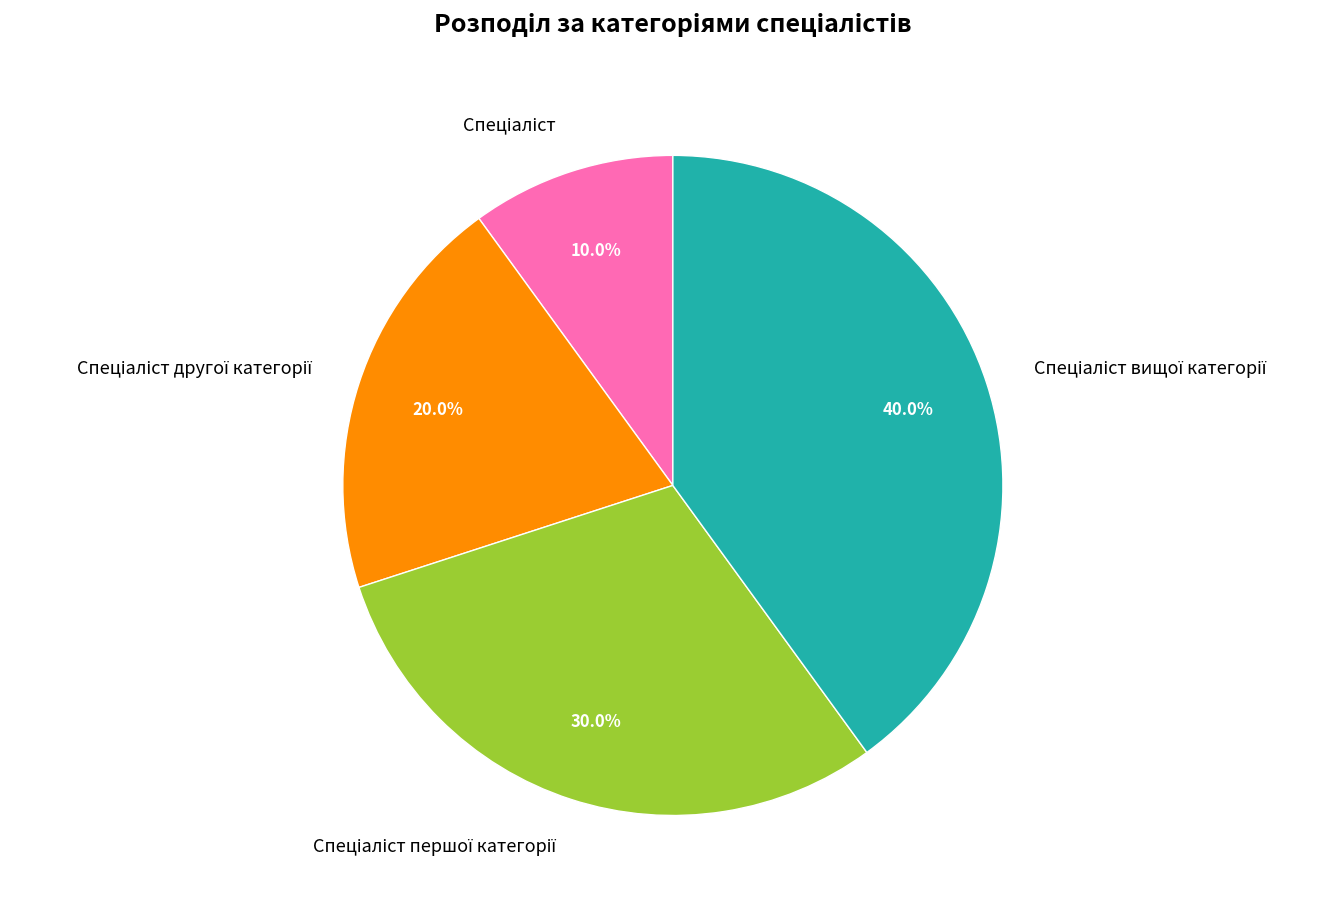

Is there any slice that represents more than half of the pie?

No